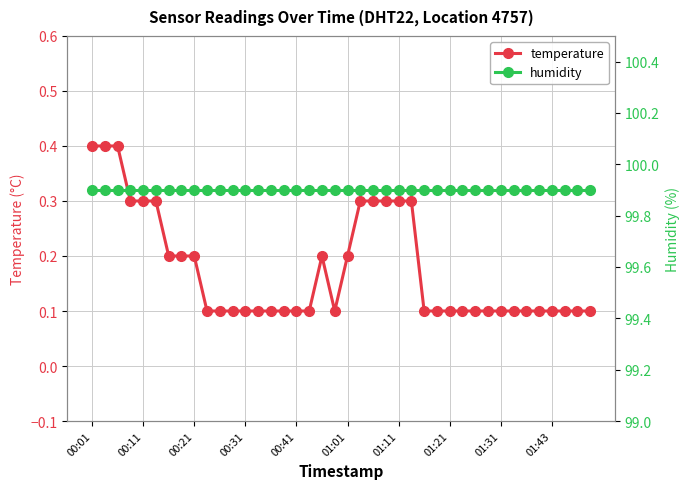

Rank the series by their average value, from lowest to highest.

temperature, humidity